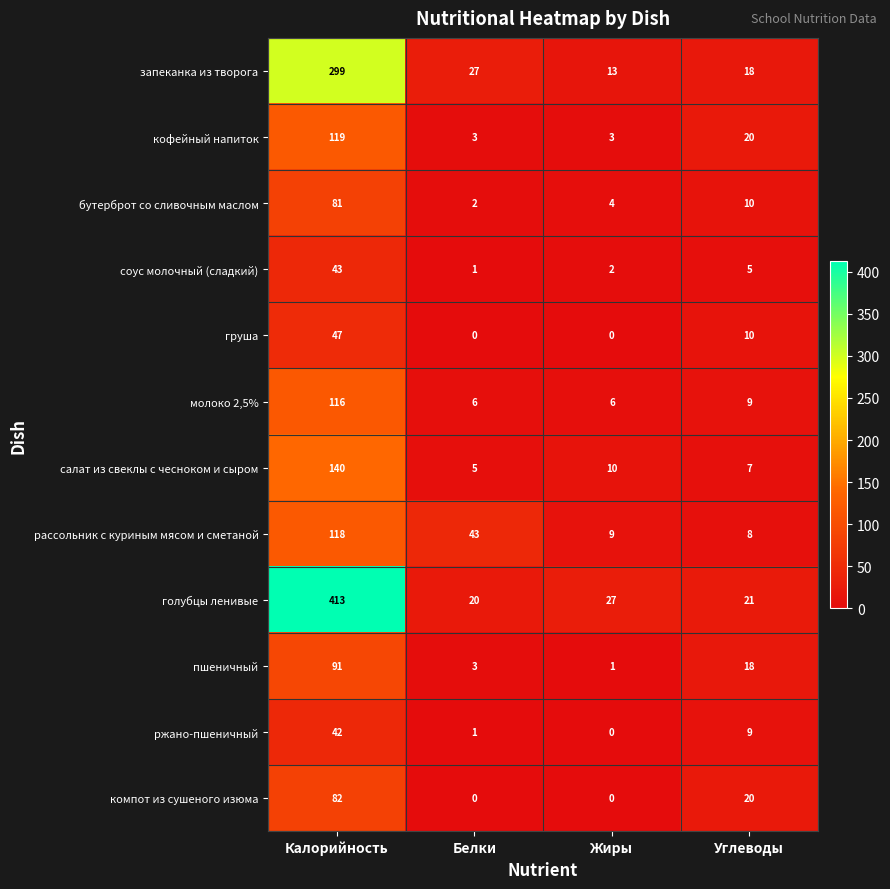

What is the greatest value displayed?

413